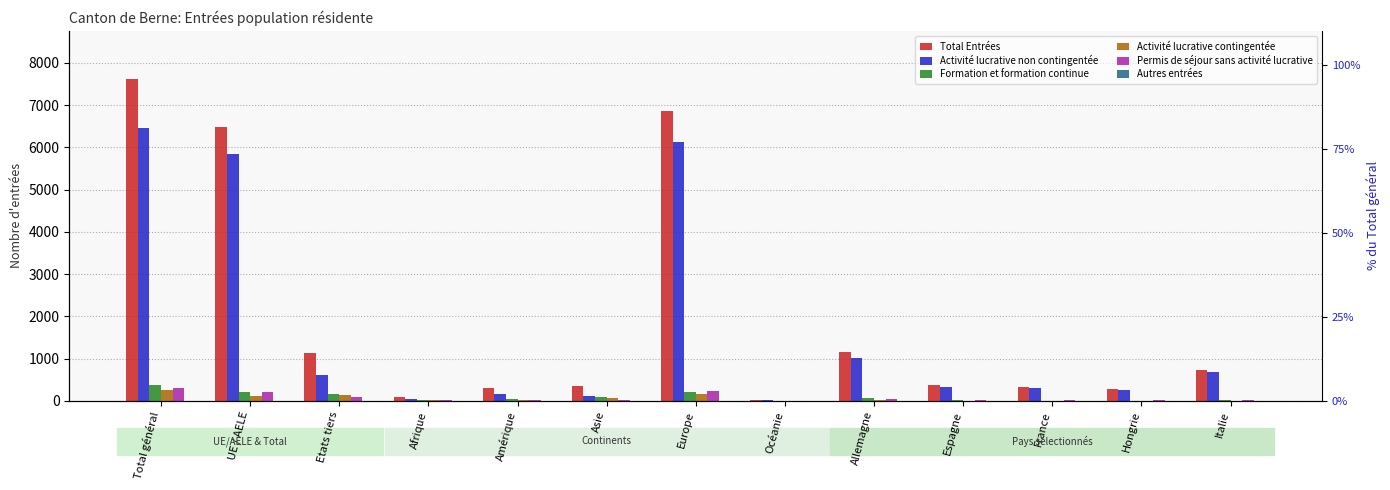

Count the number of data series in this chart.

6